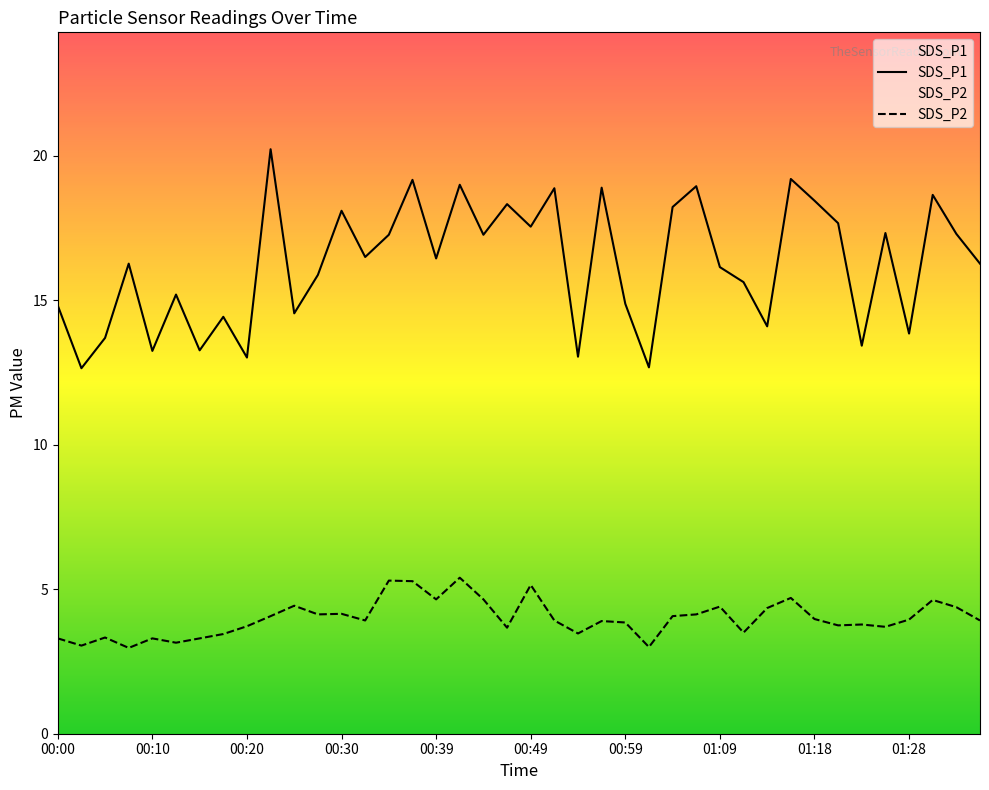

What is the difference between the highest and lowest values at 00:22?

16.2